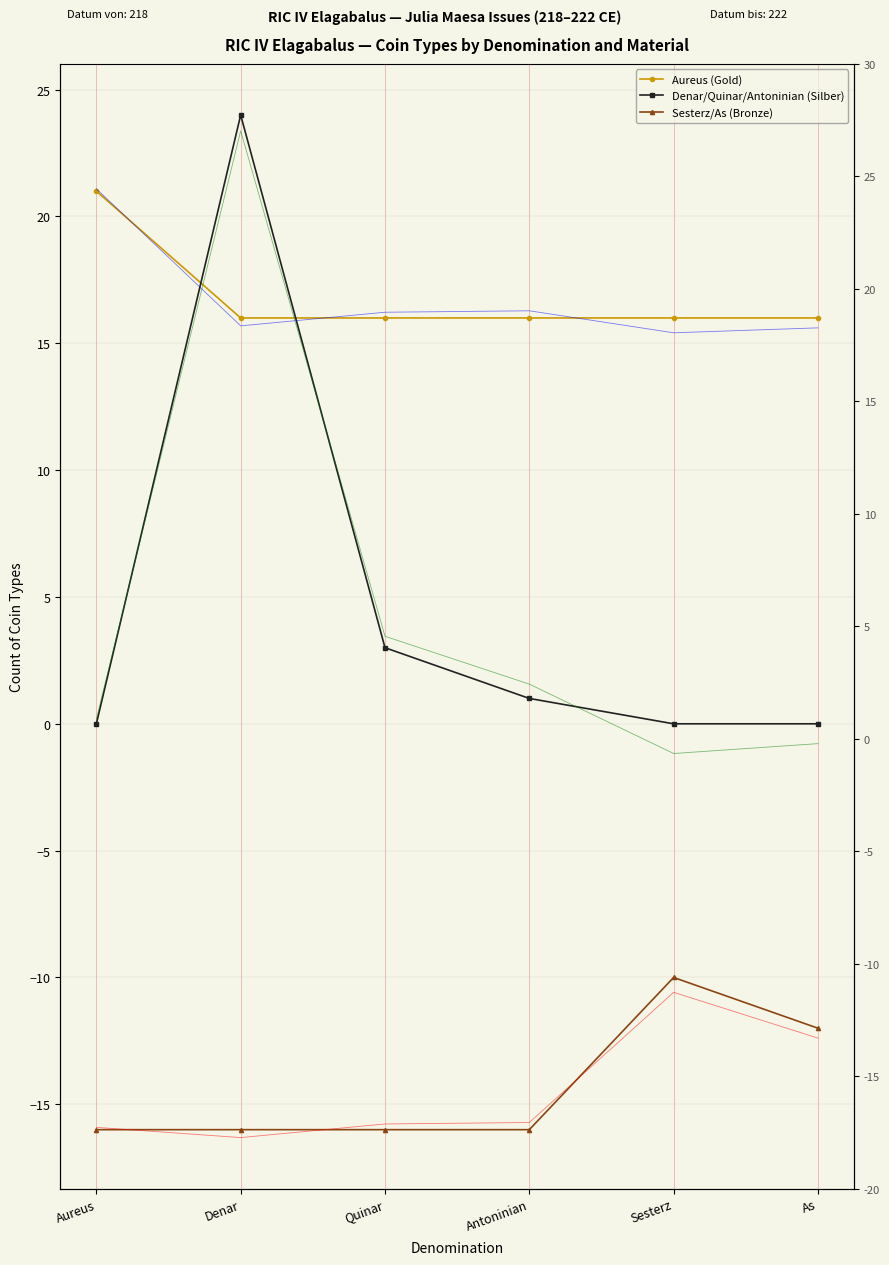

Which category has the lowest value in the Denar/Quinar/Antoninian (Silber) series?

Aureus